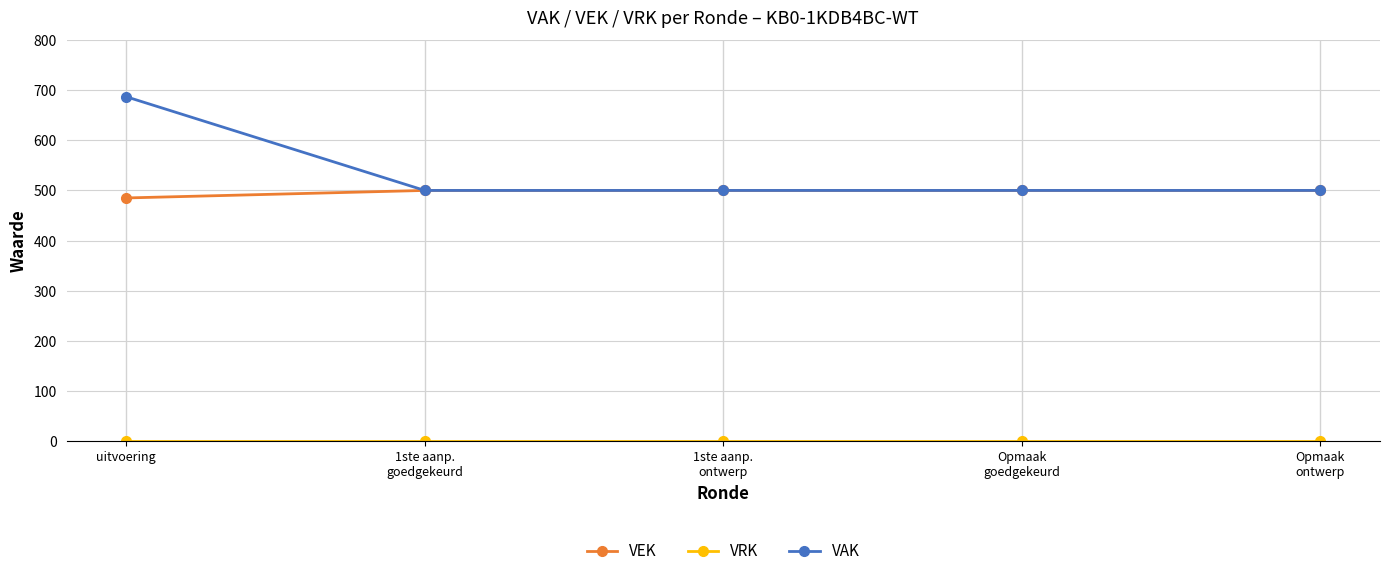

How many data points in VAK are above 500?

1